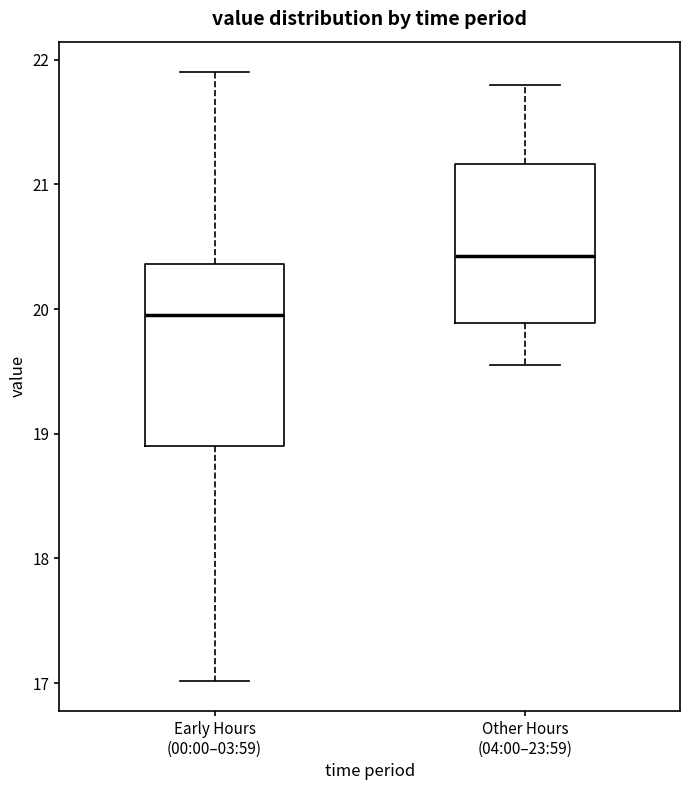

Where is the upper edge of the box for Other Hours (04:00–23:59) on the y-axis? The values are not printed on the chart, so give them approximately, as read against the axis.

21.2